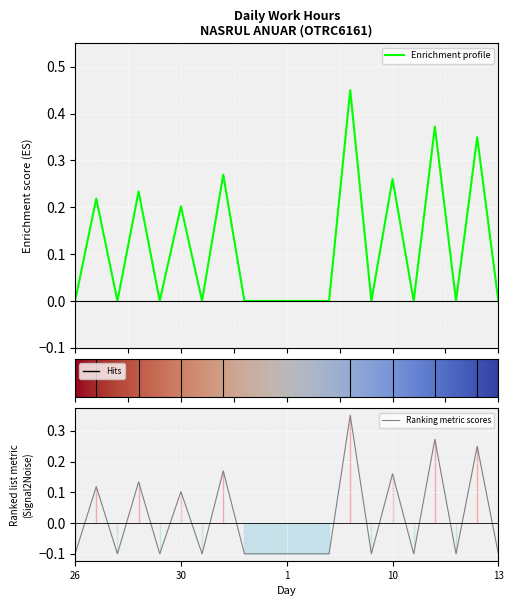

How many positive values are there?

8